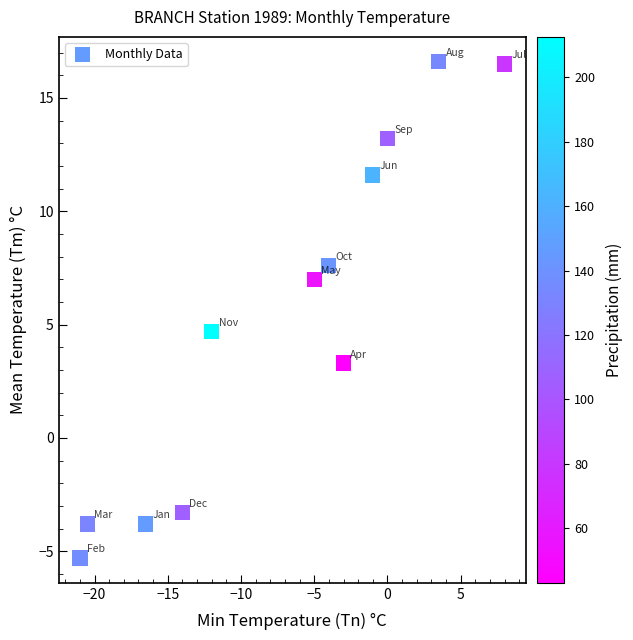

What Y value in the scatter plot is closest to 5?

4.7